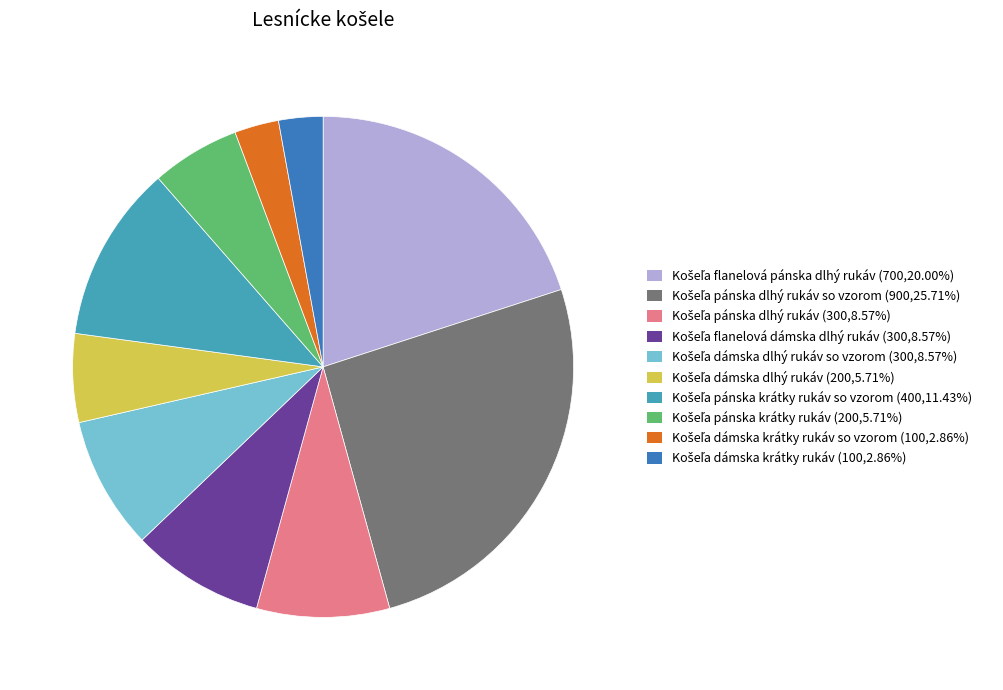

Count the number of slices in the pie.

10